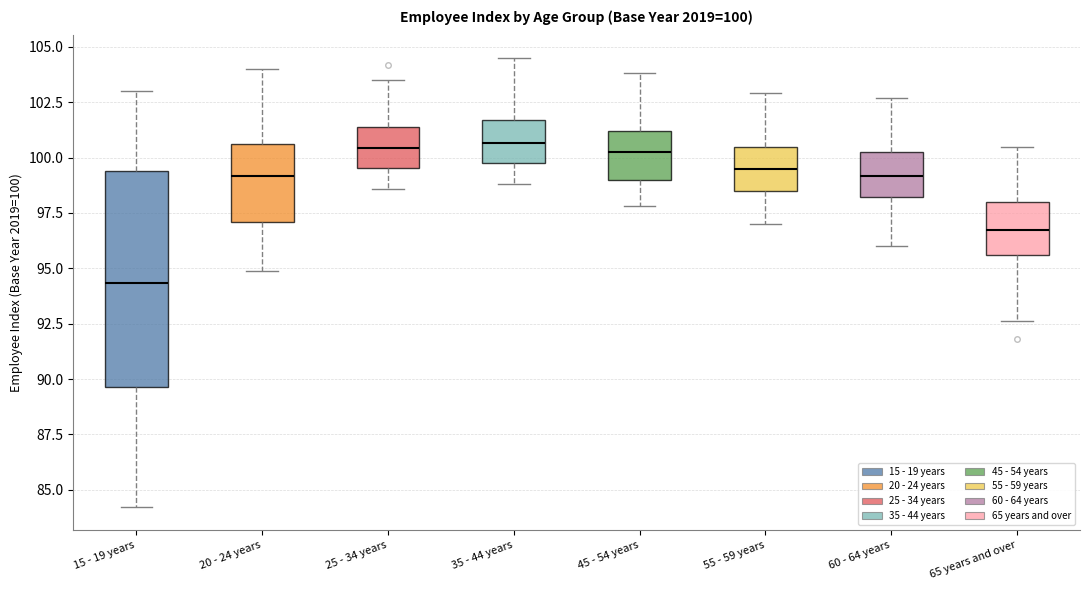

Comparing the boxes themselves (not the whiskers), which one is the tallest?

15 - 19 years